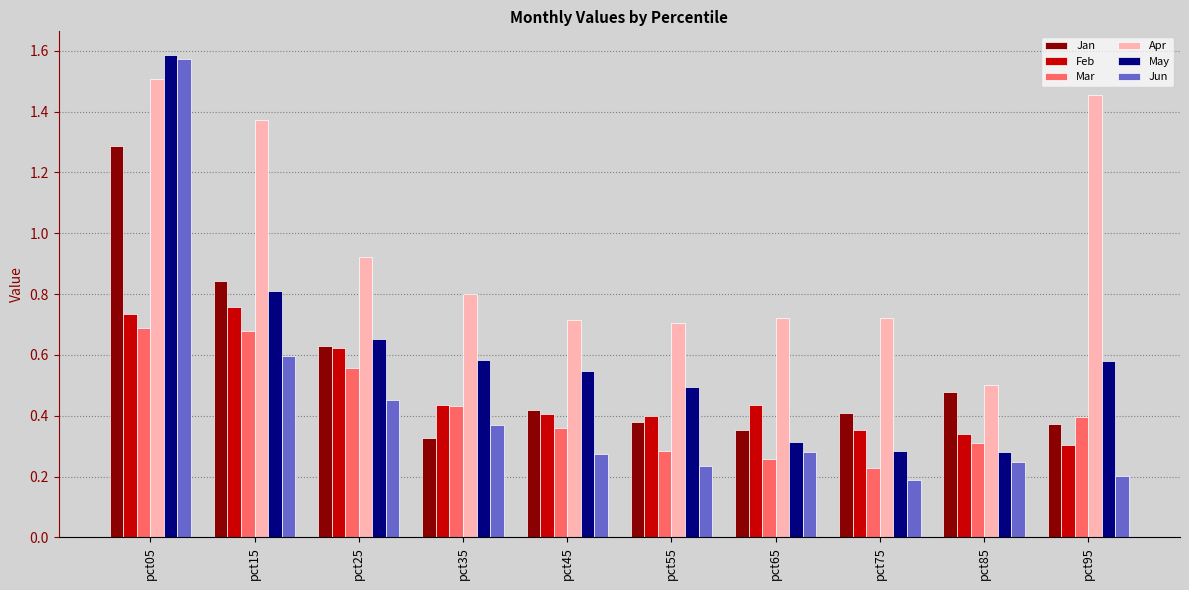

At which label is Apr closest to 1?

pct25